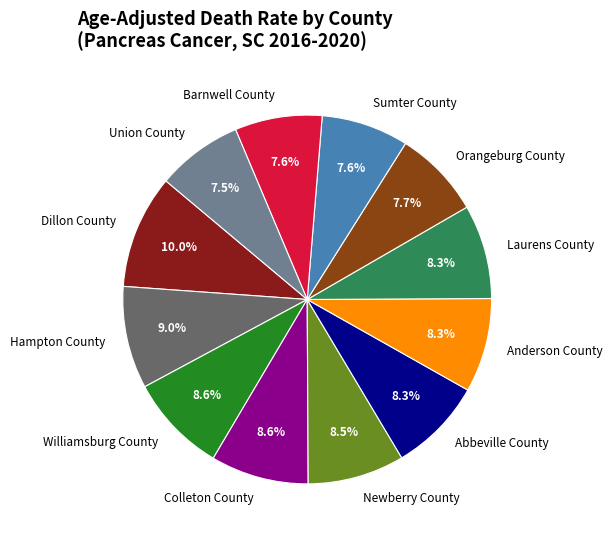

Is it true that Anderson County is 8% of the pie?

True